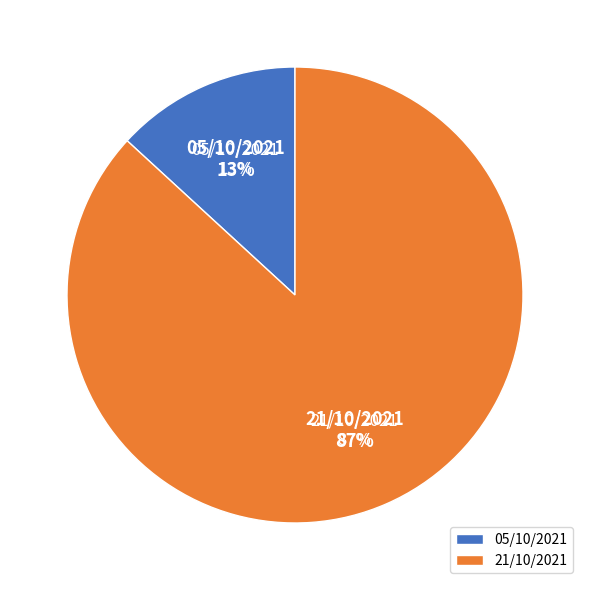

Which slice is the smallest?

05/10/2021